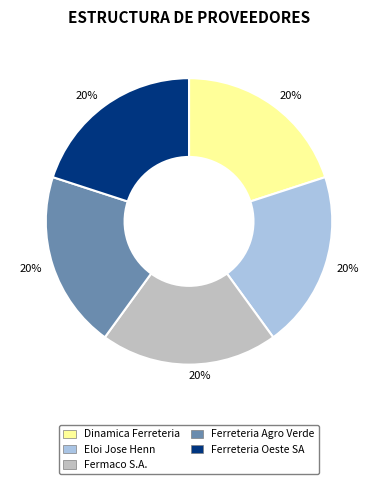

Is there a majority slice in this chart?

No